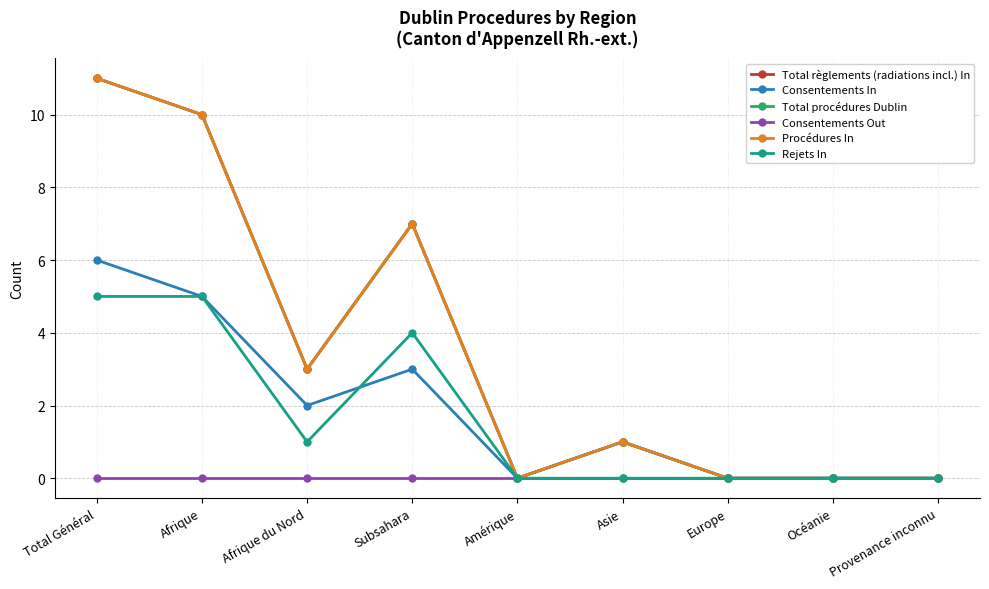

Where is the first local maximum for Total règlements (radiations incl.) In?

Subsahara